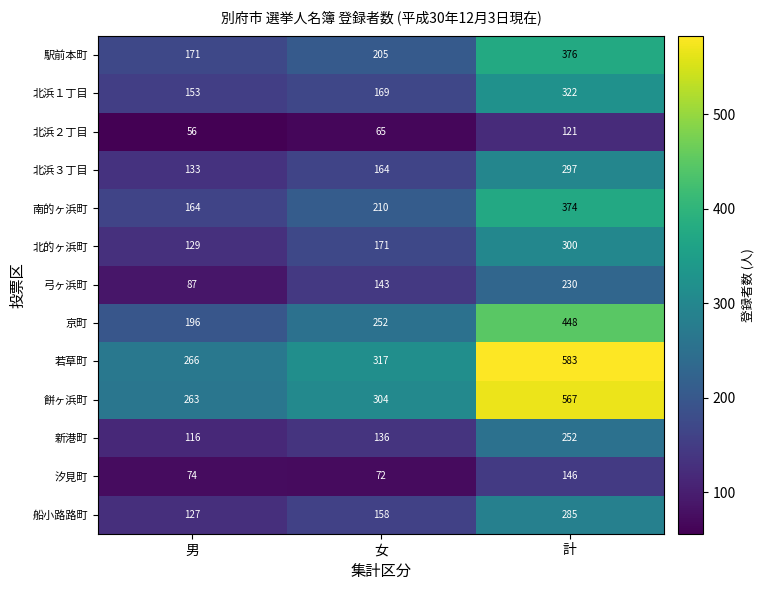

At which category is the sum across all series the highest?

計